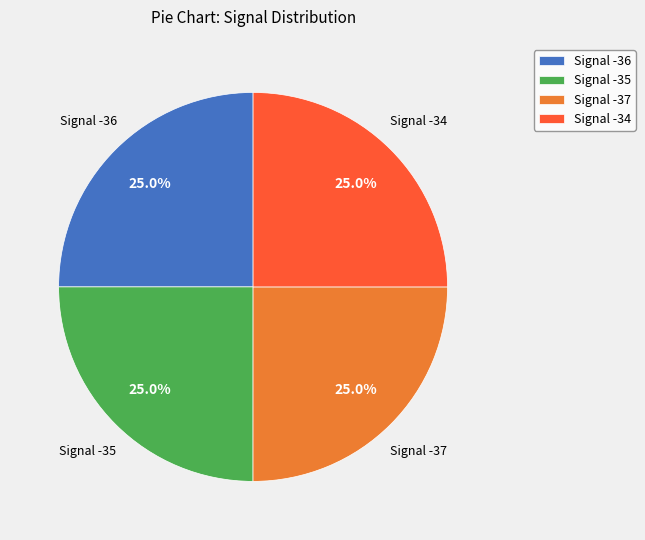

The Signal -37 slice represents 10% of the pie. True or false?

False